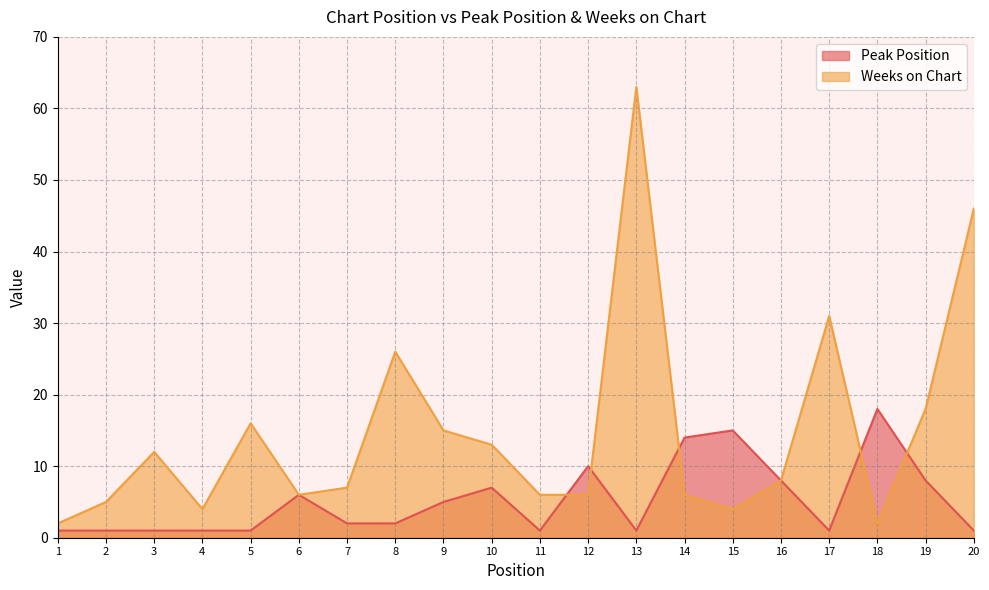

What is the sum of all Peak Position values?

104